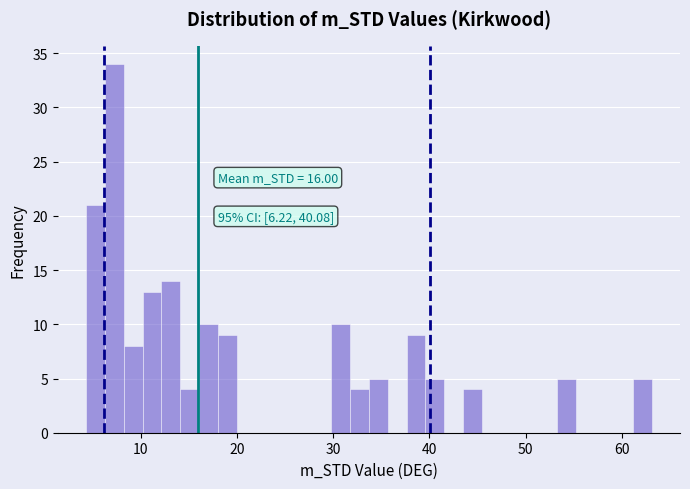

Read against the x-axis, roughly where is the centre of the tallest bar?

7